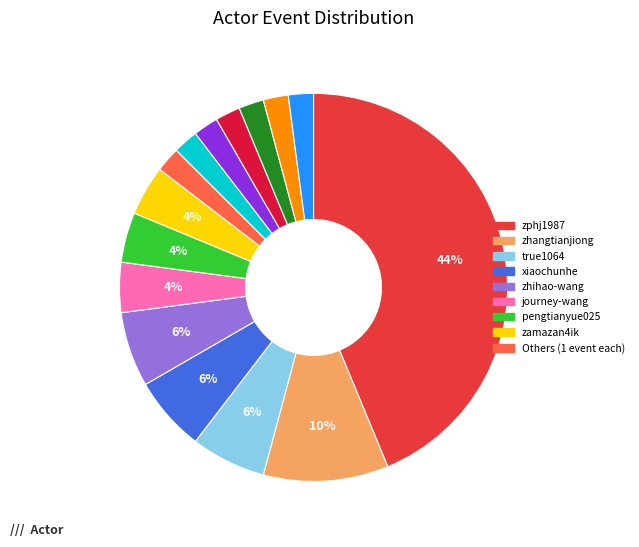

What is the change in value from xiaochunhe to ledrsnet?

-2